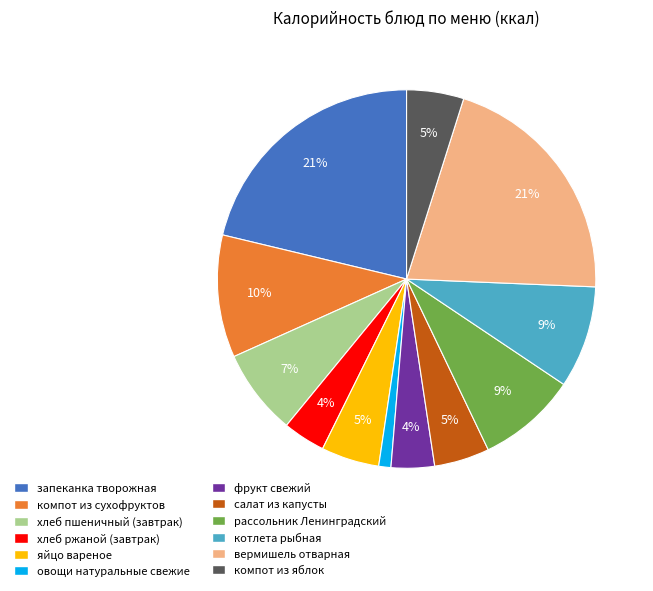

To the nearest percent, what portion does компот из яблок represent?

5%